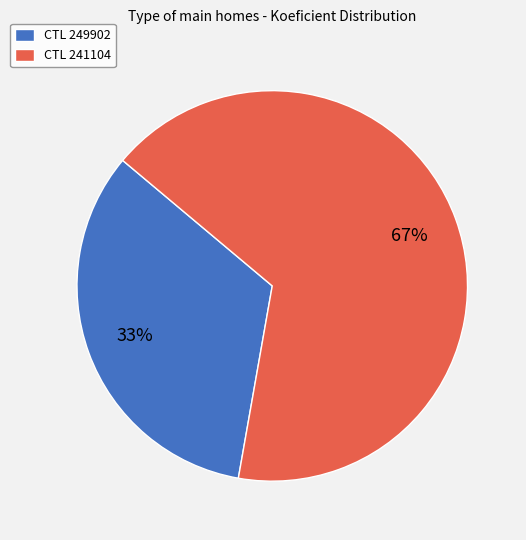

Which category has the biggest portion of the pie?

CTL 241104